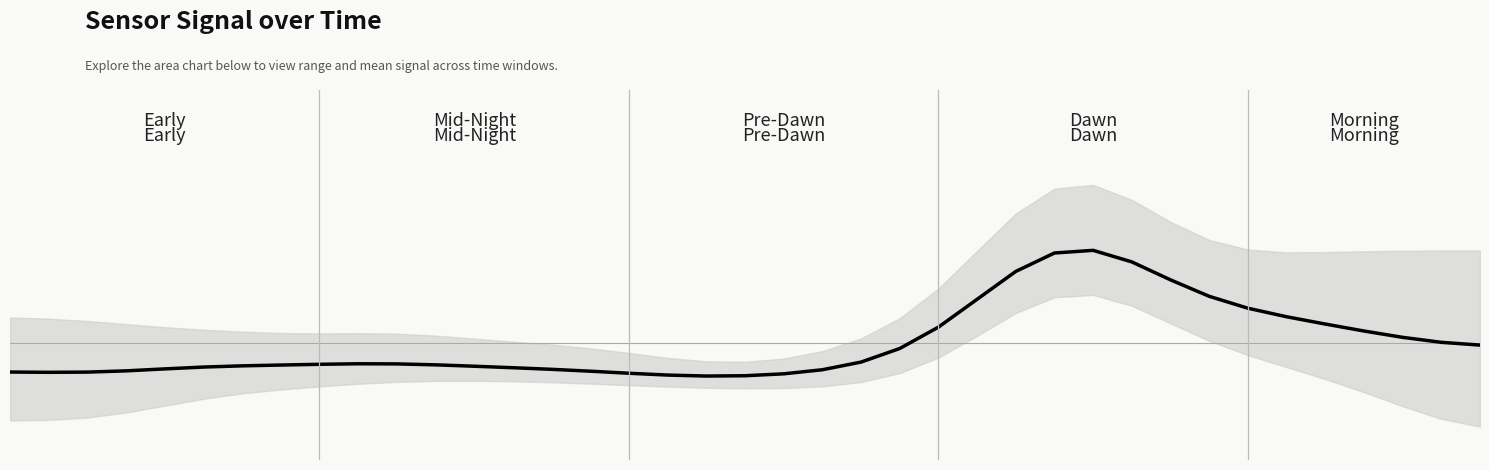

Reading left to right, what are all the values shown in this chart?

0=-0.3	1=-0.3	2=-0.3	3=-0.3	4=-0.2	5=-0.2	6=-0.2	7=-0.2	8=-0.2	9=-0.2	10=-0.2	11=-0.2	12=-0.2	13=-0.2	14=-0.2	15=-0.3	16=-0.3	17=-0.3	18=-0.3	19=-0.3	20=-0.3	21=-0.2	22=-0.2	23=-0.0	24=0.1	25=0.4	26=0.7	27=0.8	28=0.8	29=0.7	30=0.6	31=0.4	32=0.3	33=0.2	34=0.2	35=0.1	36=0.1	37=0.0	38=-0.0